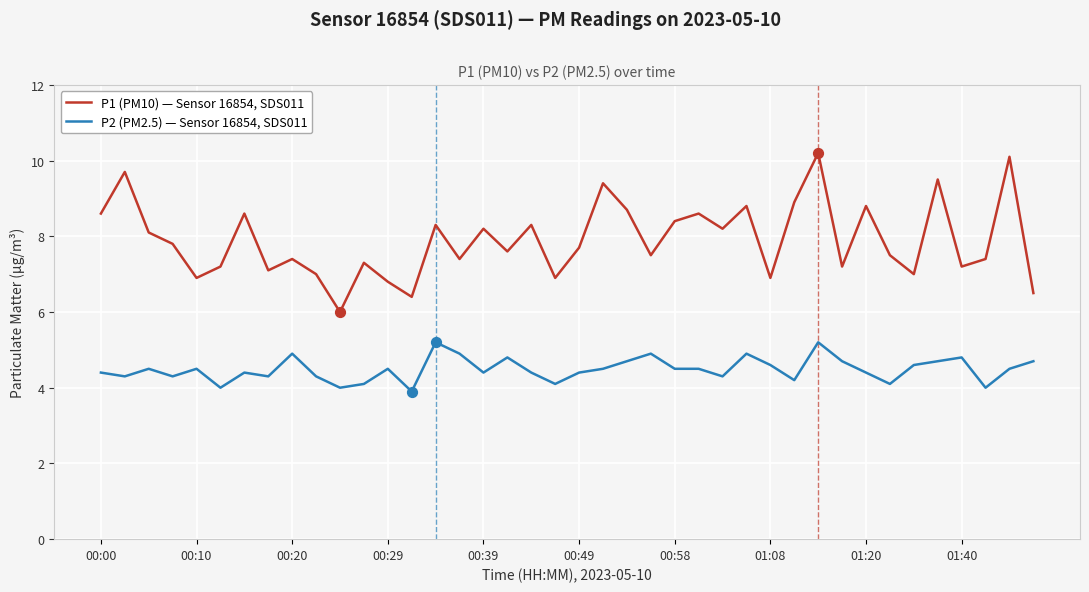

Which series has the largest total across all categories?

P1 (PM10) — Sensor 16854, SDS011